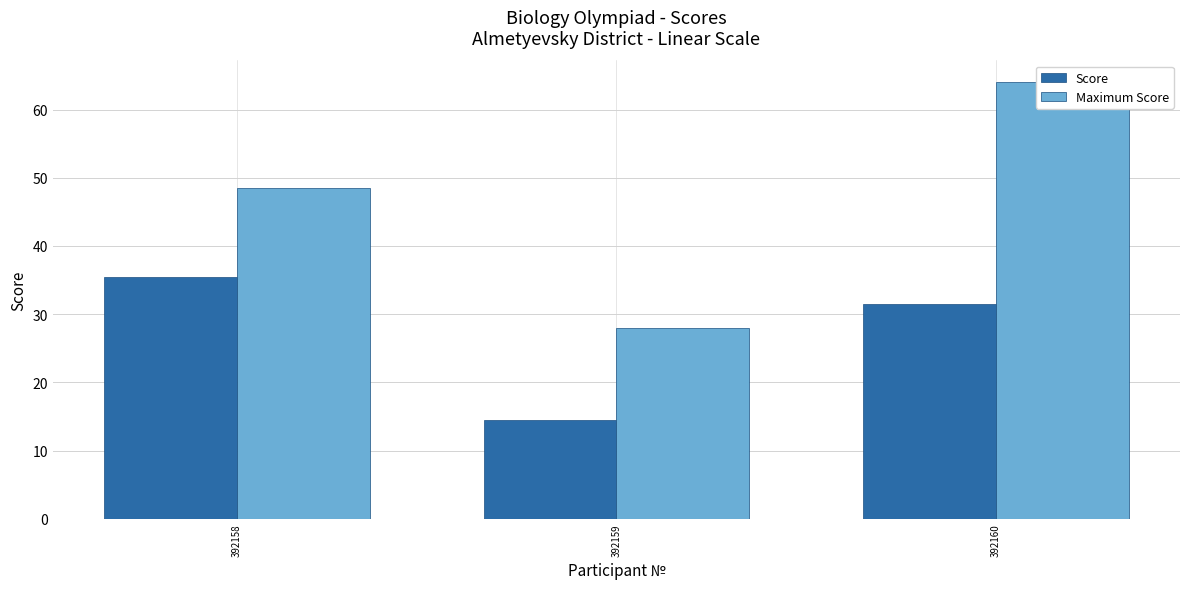

Reading left to right, list all the values displayed in this chart.

Score: 35.5	14.5	31.5
Maximum Score: 48.5	28.0	64.0